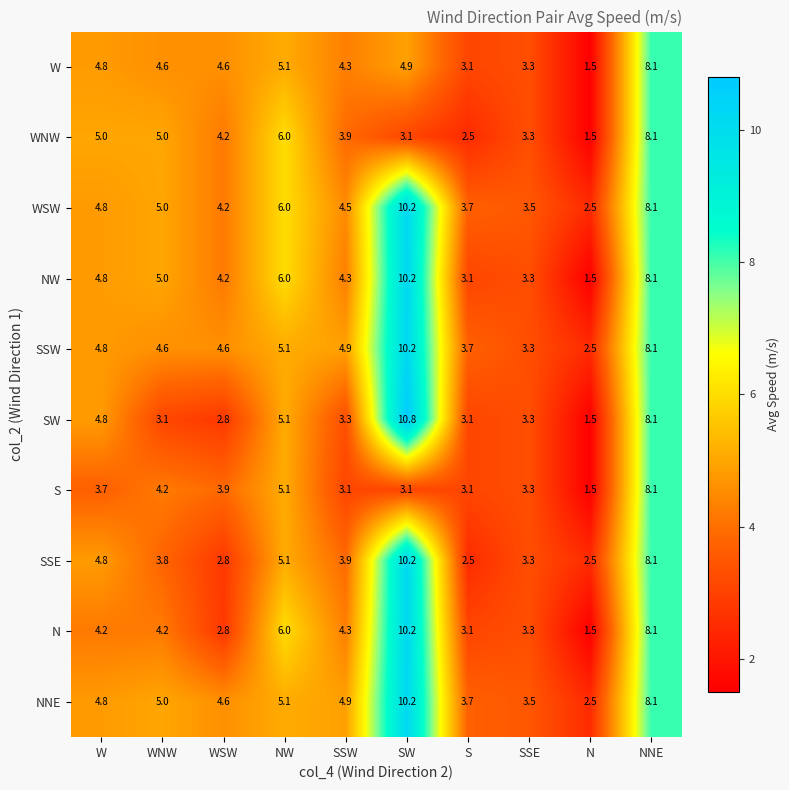

Which label corresponds to the largest value in the chart?

SW